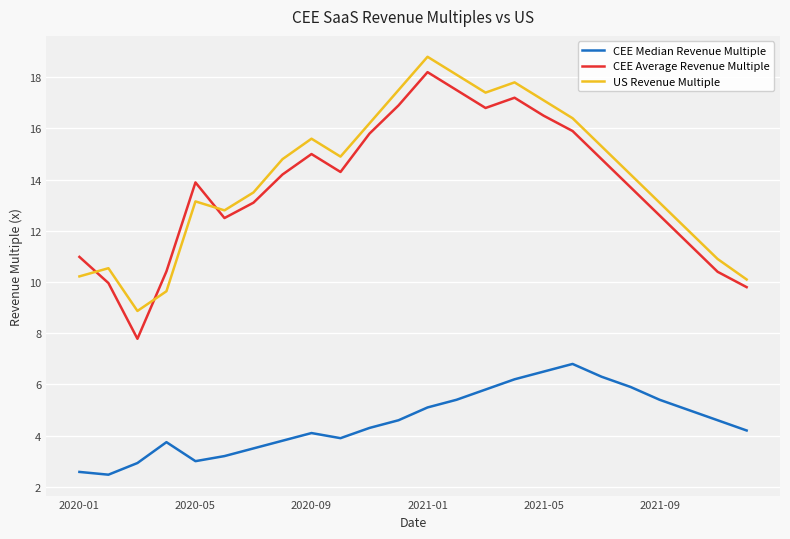

True or false: CEE Average Revenue Multiple and CEE Median Revenue Multiple cross at least once.

False